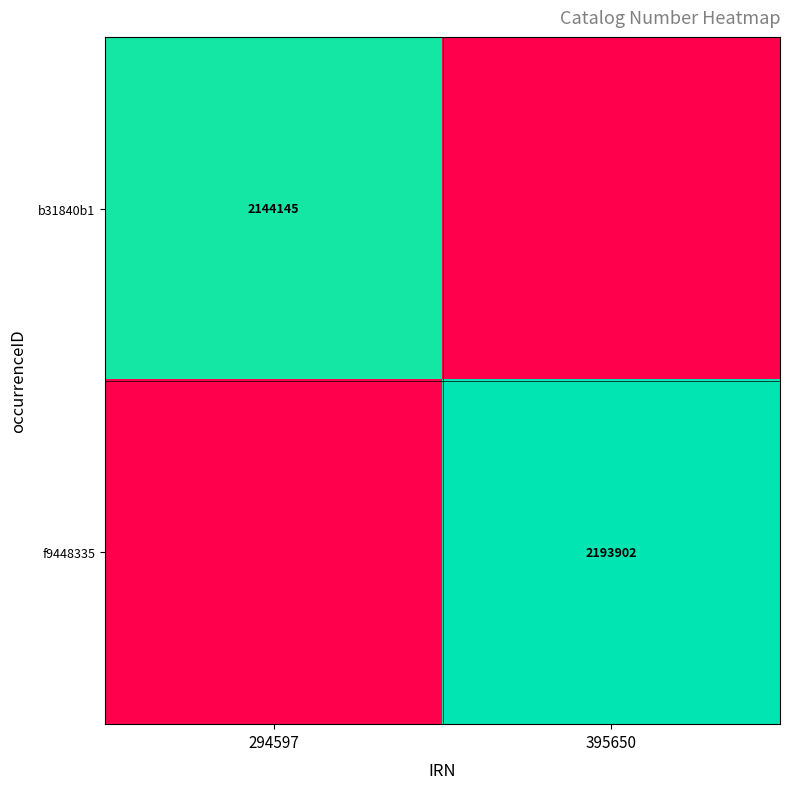

Is the value of f9448335 at 395650 greater than the value of b31840b1 at 294597?

Yes